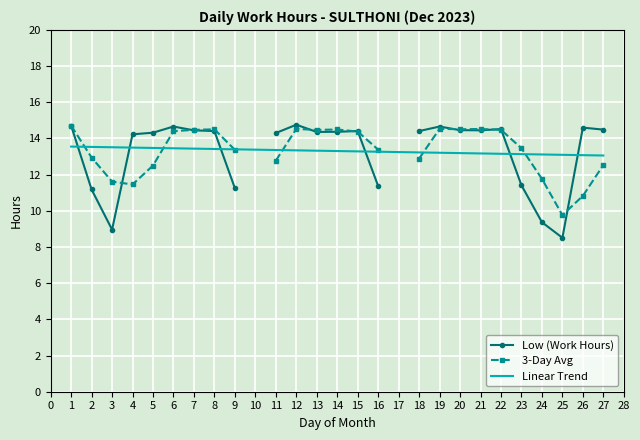

True or false: Linear Trend has a value of 13.1 at 23.

True